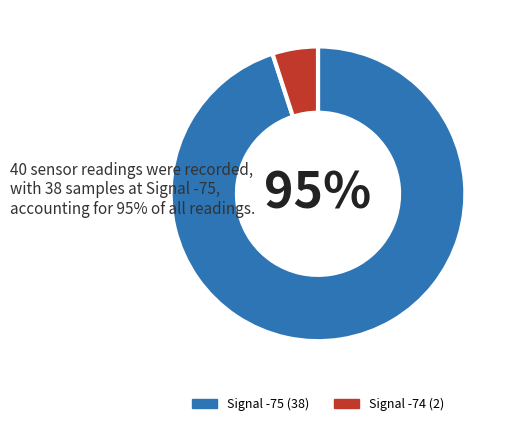

To the nearest percent, what portion does Signal -74 (2) represent?

5%